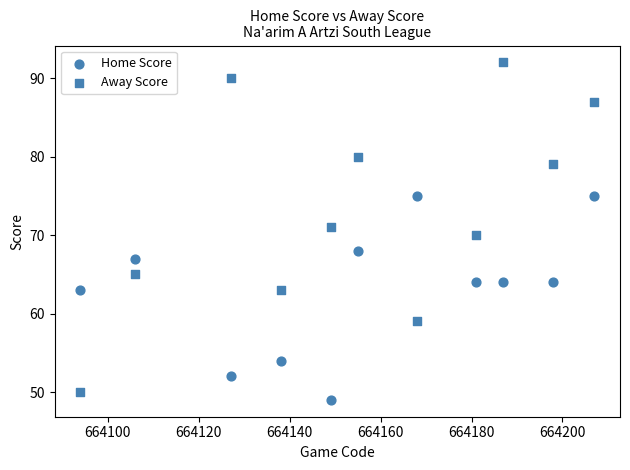

How many points are shown in the scatter plot?

22